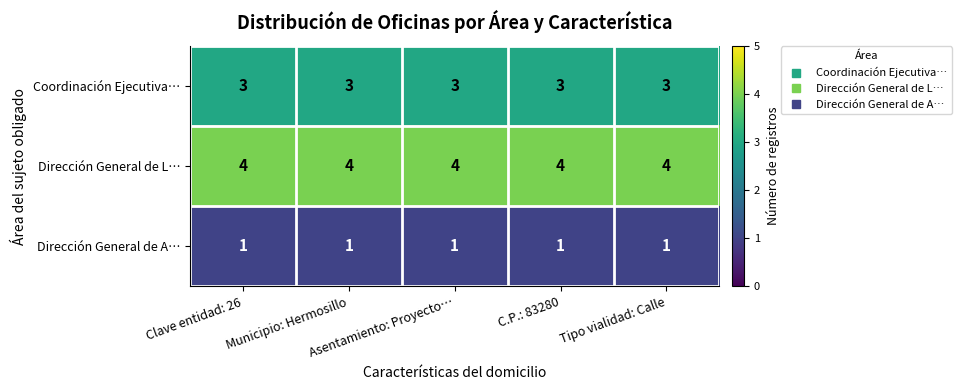

Rank the series by their maximum value, from highest to lowest.

Dirección General de L…, Coordinación Ejecutiva…, Dirección General de A…